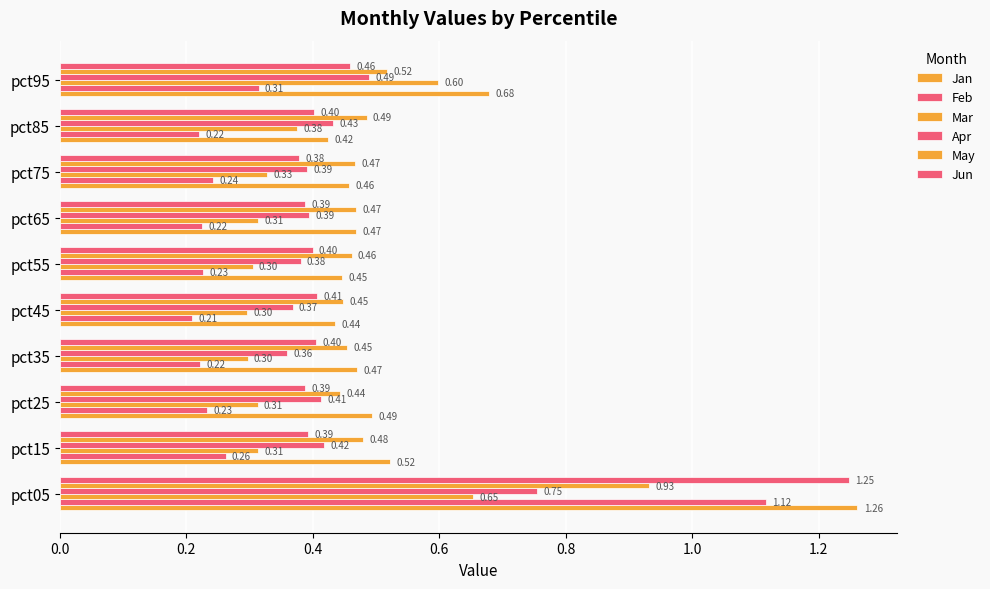

What is the maximum value for Feb?

1.1